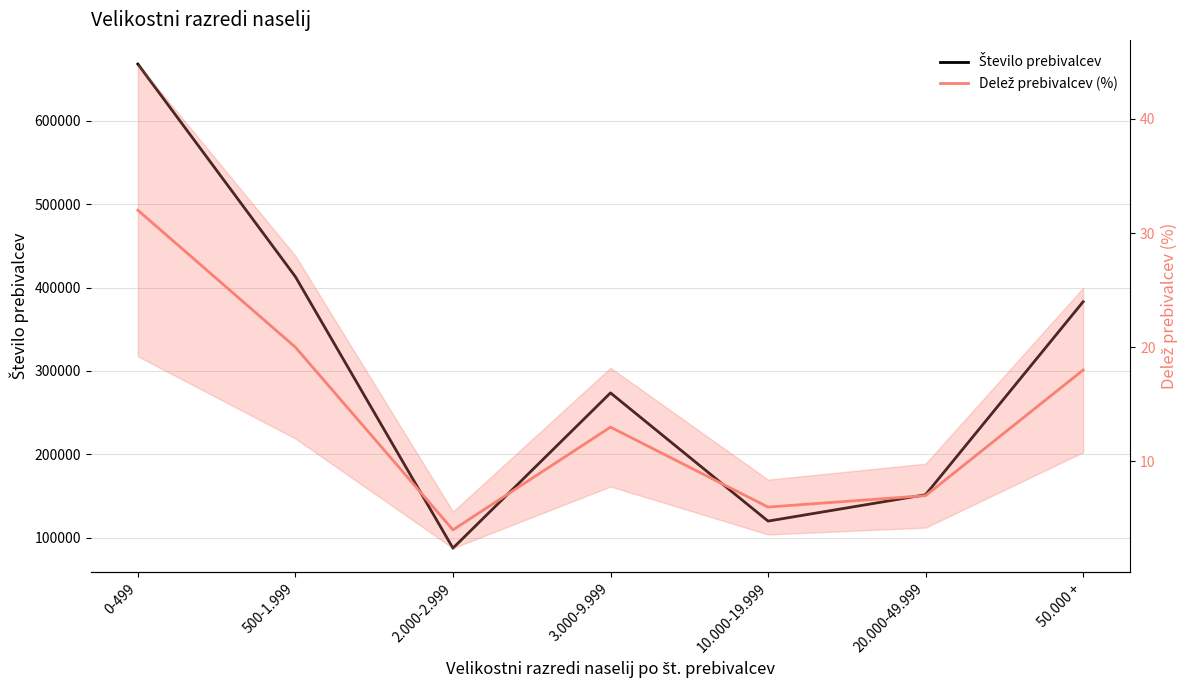

Reading left to right, transcribe all the data shown in this chart.

Število prebivalcev: 668129	412976	87226	273537	119694	151343	382956
Delež prebivalcev (%): 32	20	4	13	6	7	18